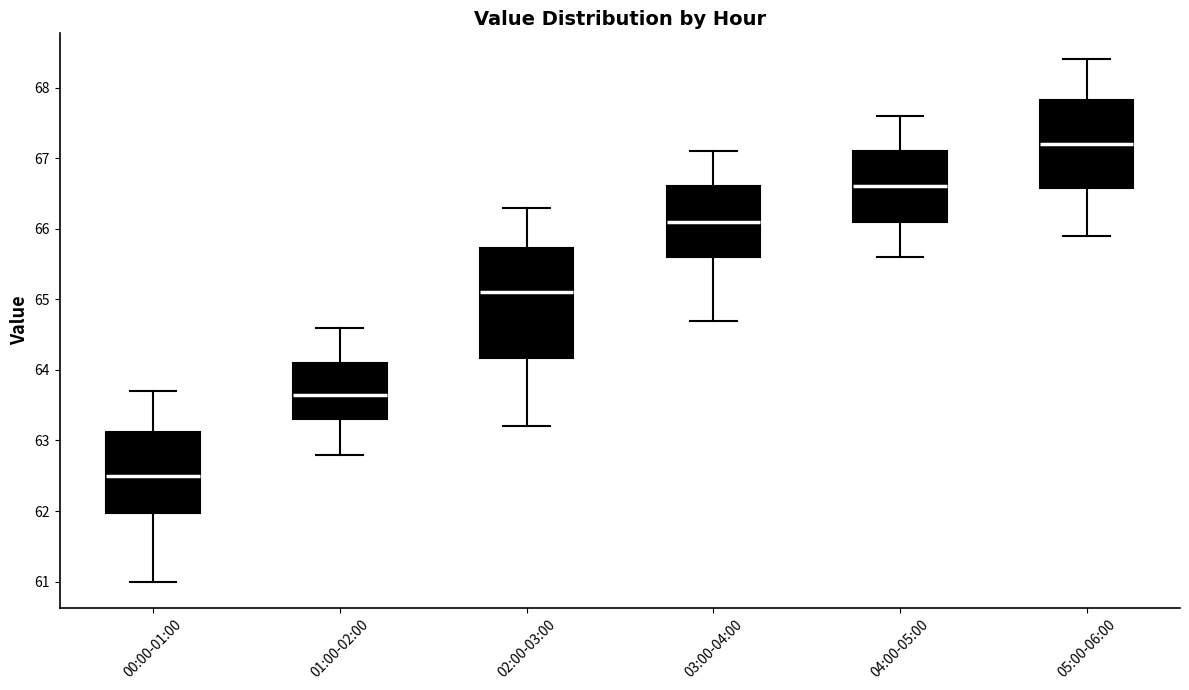

Which box has the highest median line?

05:00-06:00